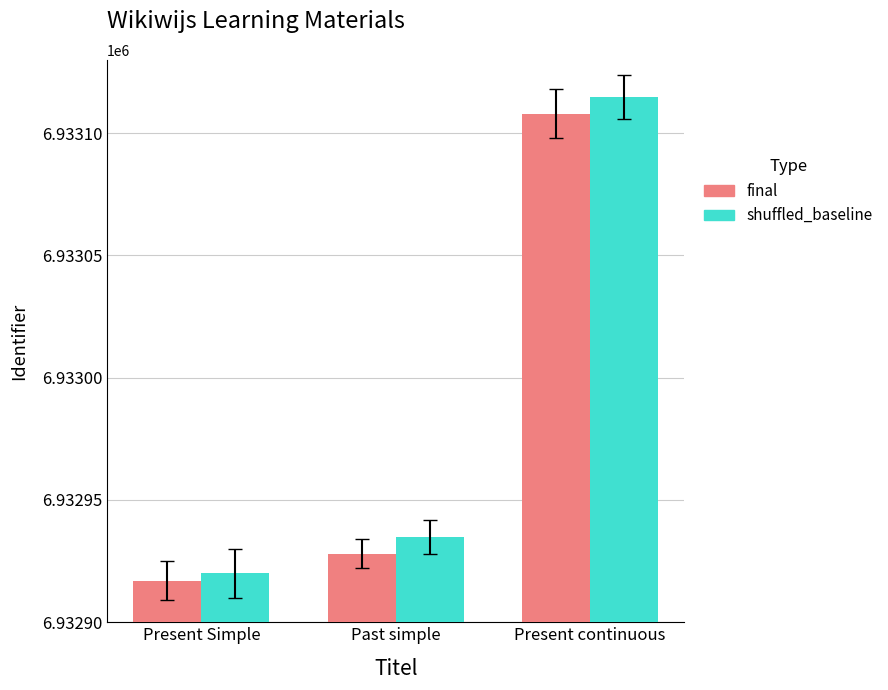

What is the greatest value displayed?

6933115